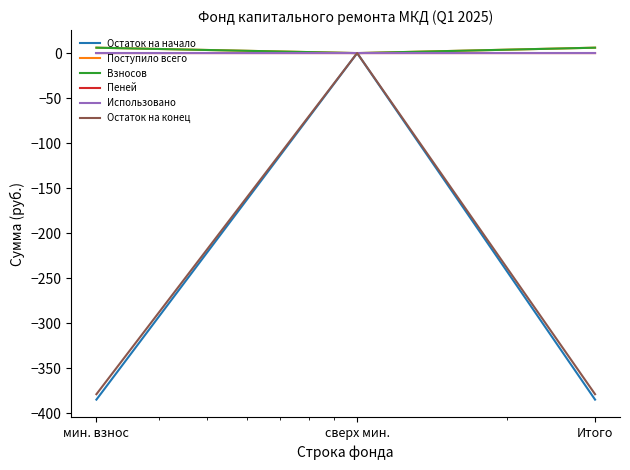

Does the chart have visible grid lines?

No